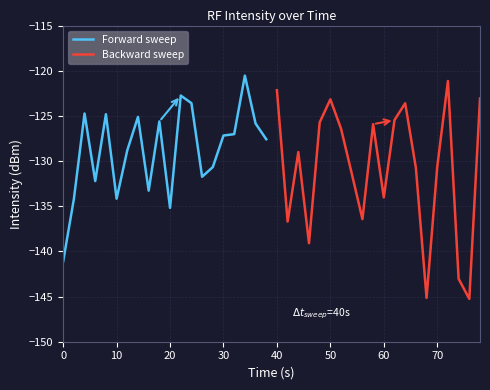

What is the difference between the second highest and minimum values in the Backward sweep series?

23.1